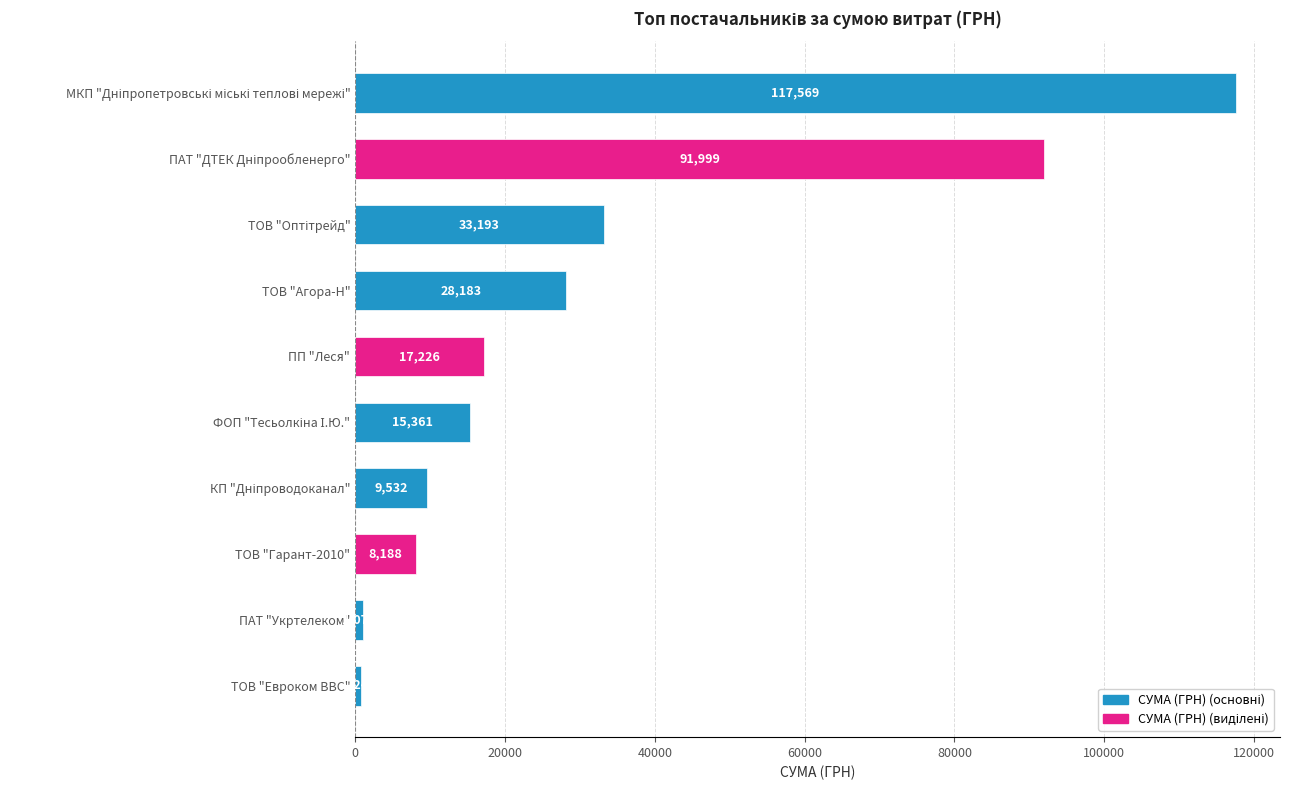

How many bars are there in total?

10